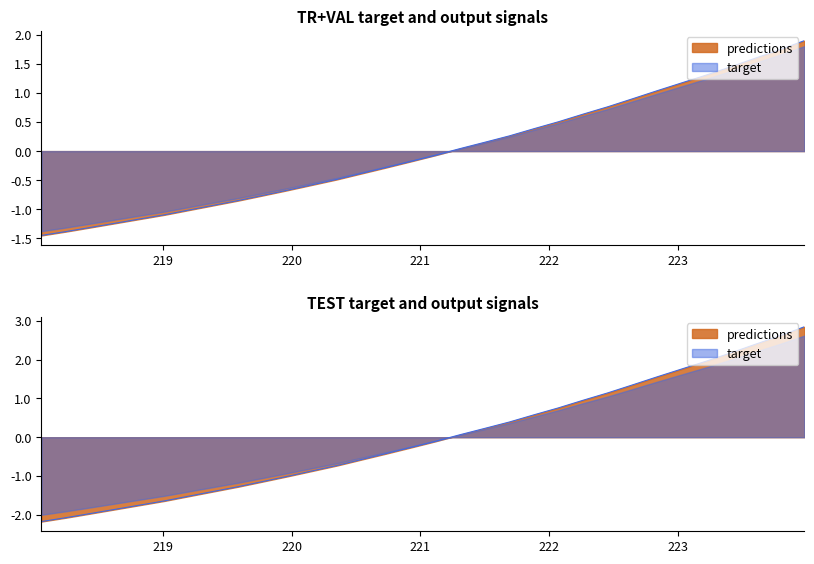

At which label is the value closest to 0?

221.3083